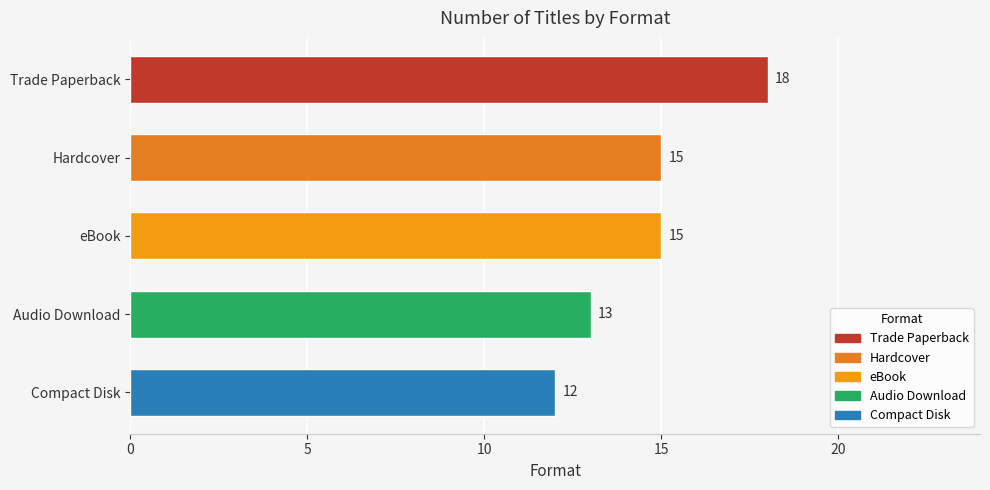

How many values are between 13 and 15?

3